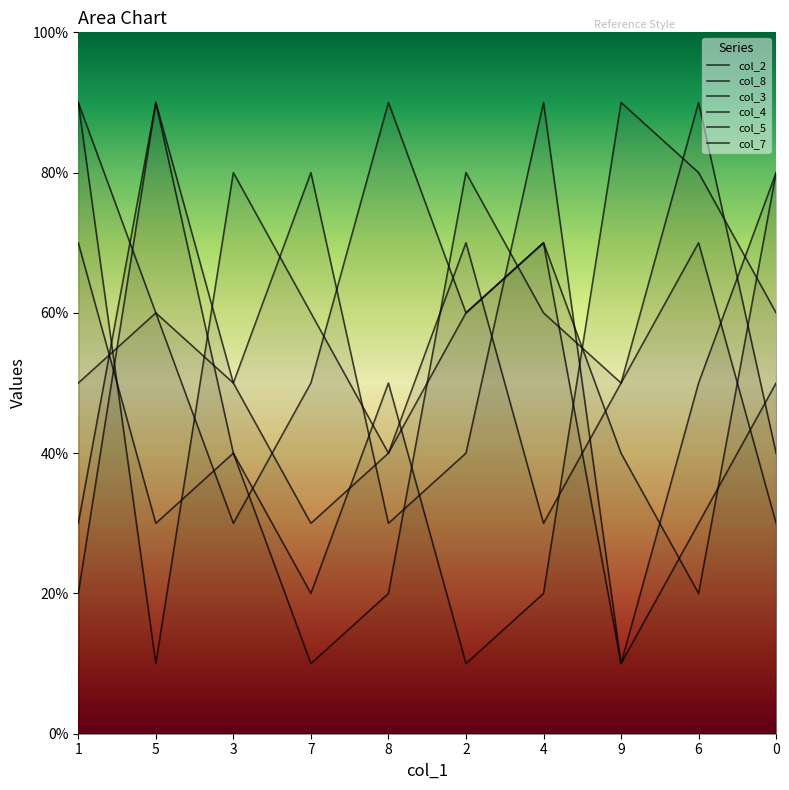

What is the average value of the col_8 series?

4